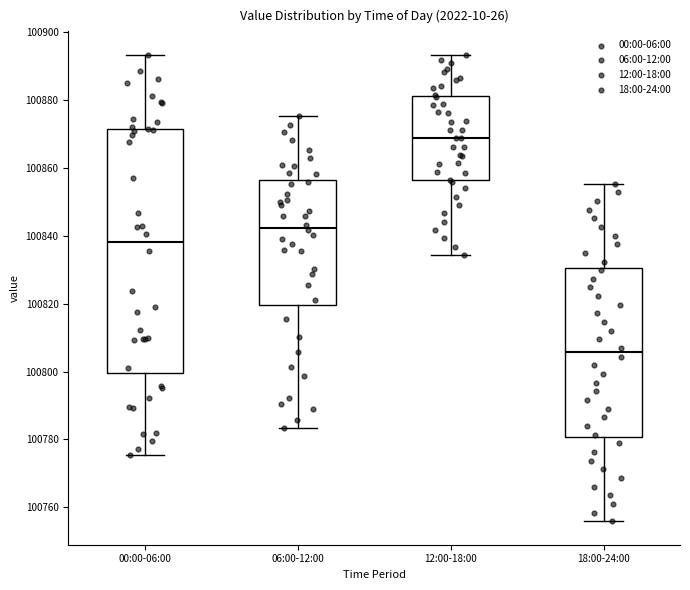

Which box has the lowest median line?

18:00-24:00